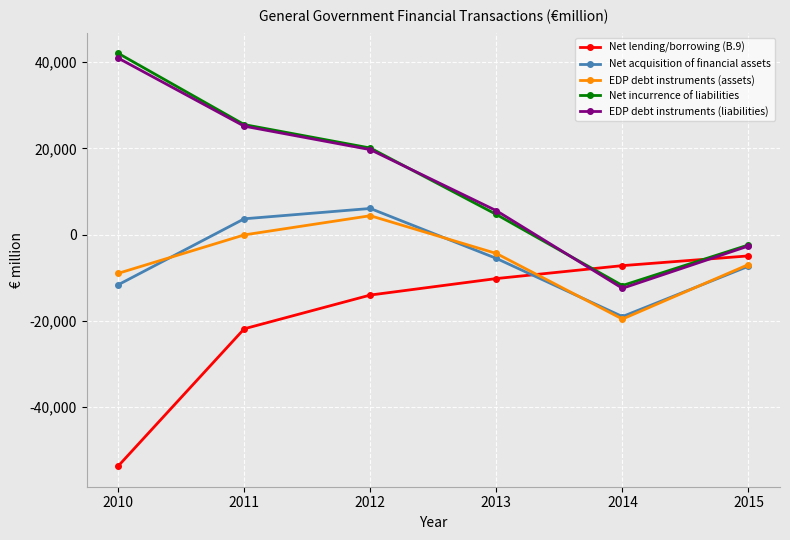

How many categories are shown in the chart?

6